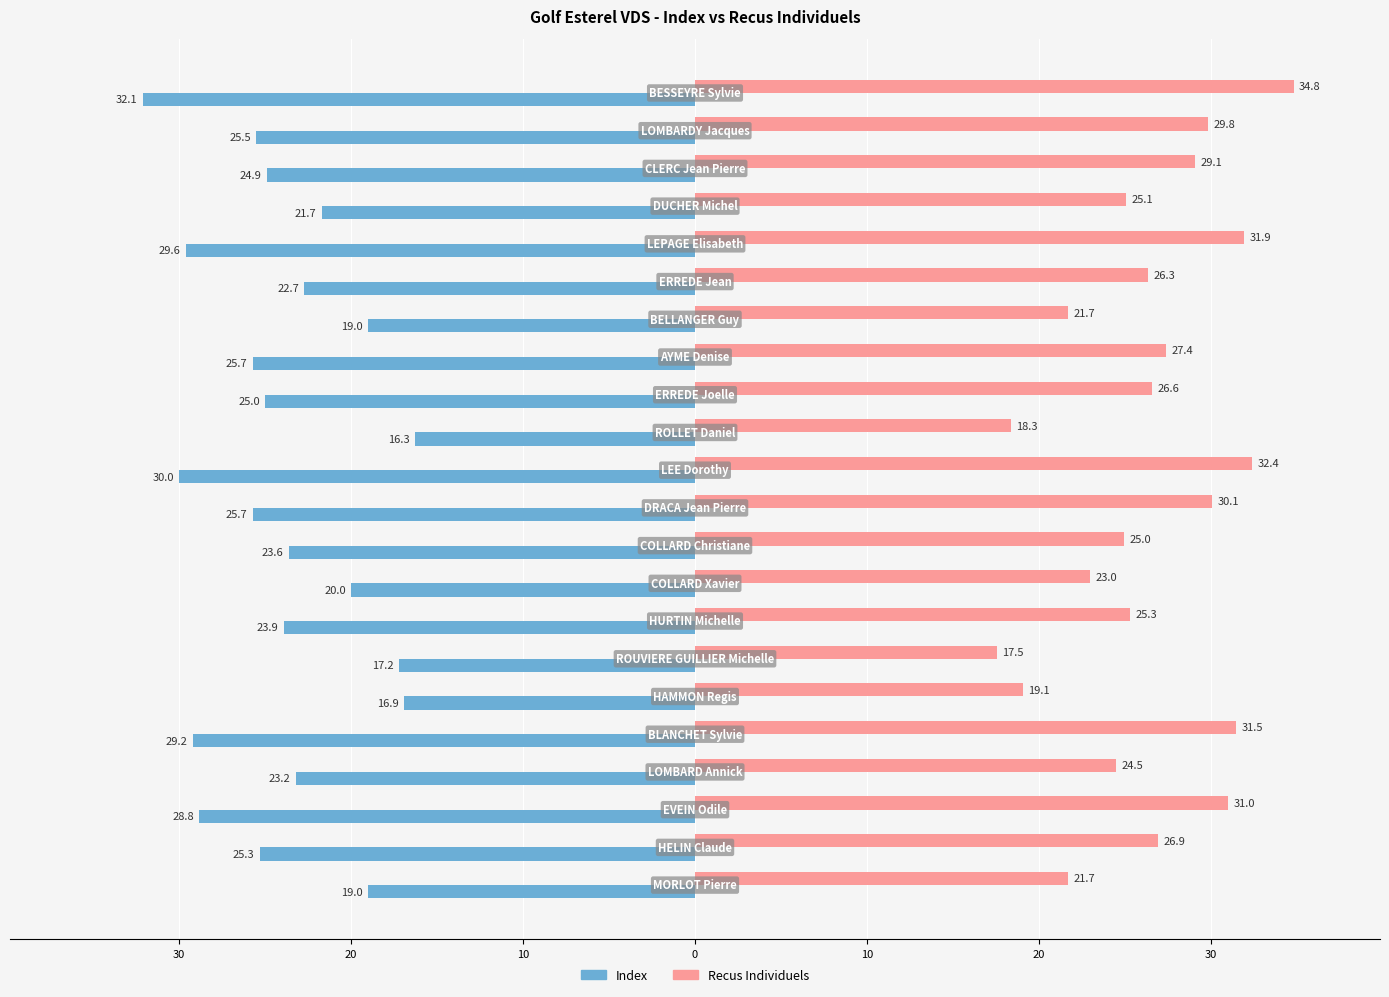

What are all the series names shown in the legend?

Index, Recus Individuels